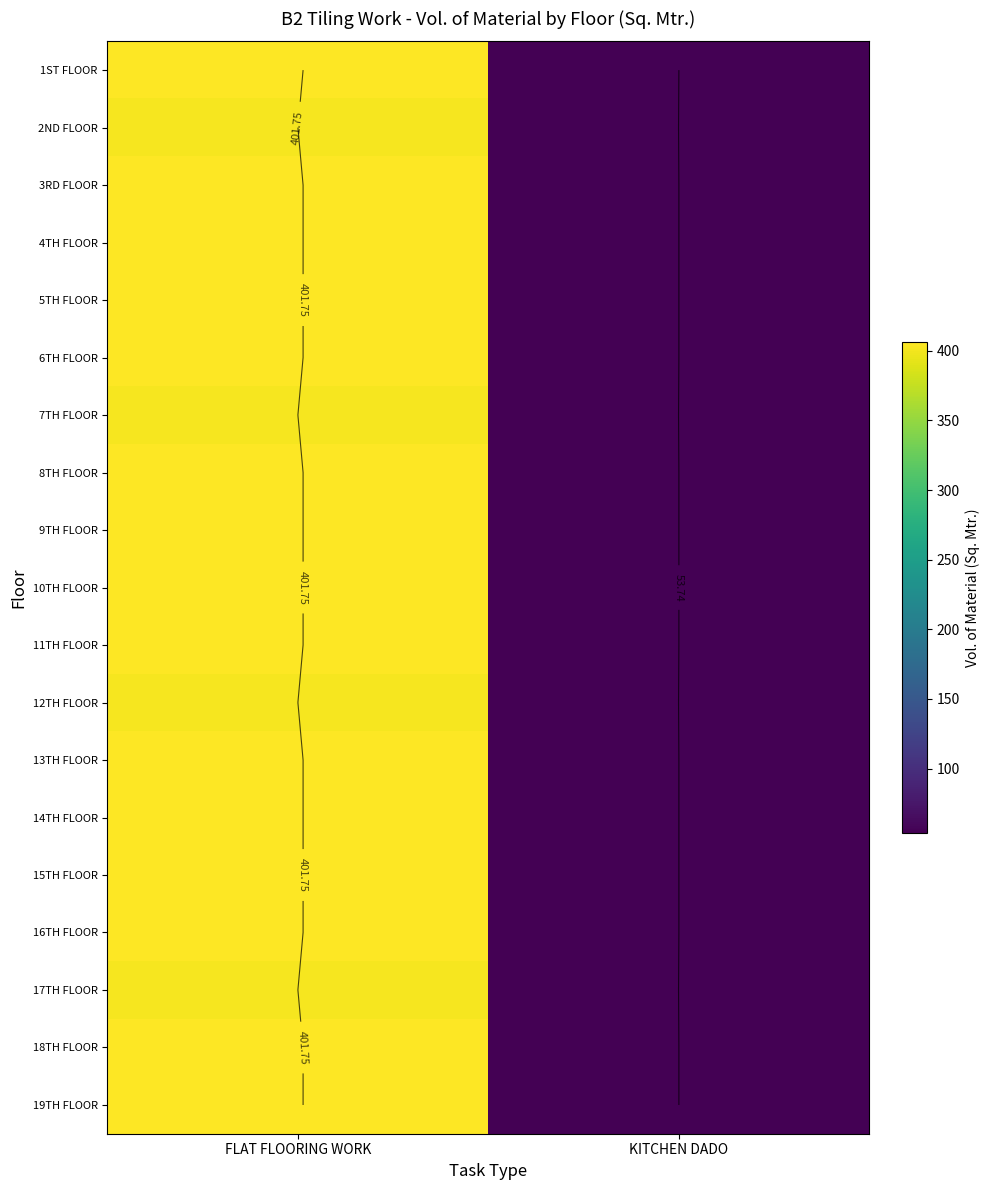

Between KITCHEN DADO and FLAT FLOORING WORK, which is larger?

FLAT FLOORING WORK